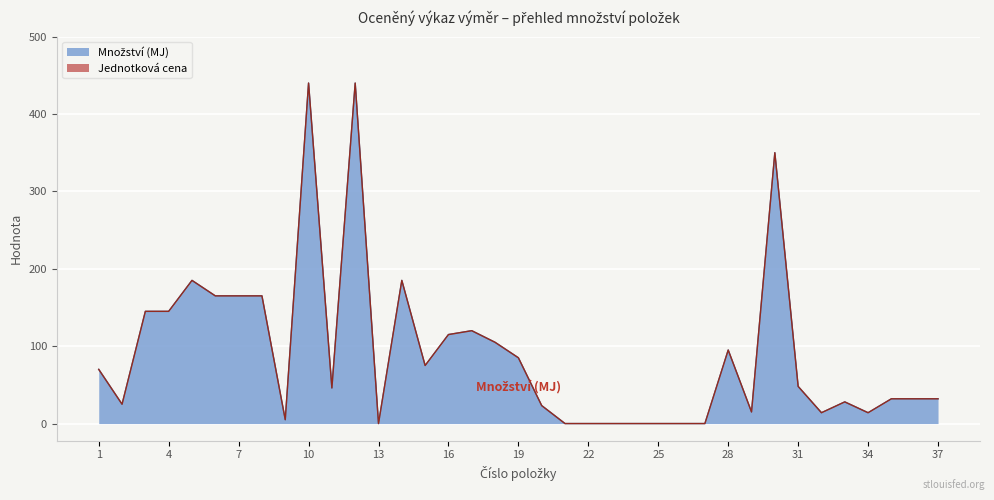

List the labels in order of value, largest first.

10, 12, 30, 5, 14, 6, 7, 8, 3, 4, 17, 16, 18, 28, 19, 15, 1, 31, 11, 35, 36, 37, 33, 2, 20, 29, 32, 34, 9, 13, 21, 22, 23, 24, 25, 26, 27